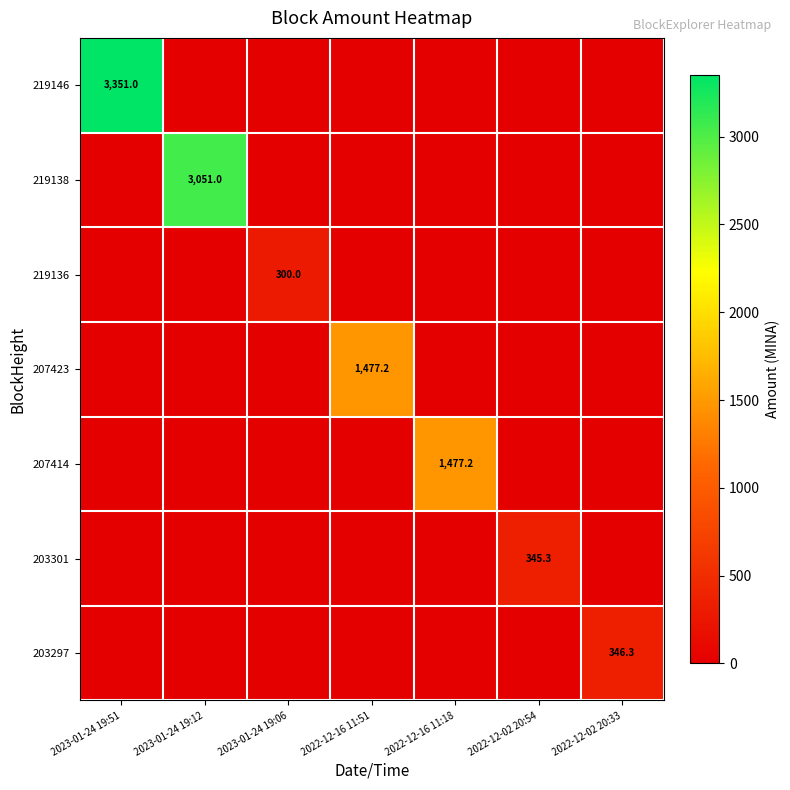

True or false: 207414 has a value of -680.9 at 2023-01-24 19:51.

False